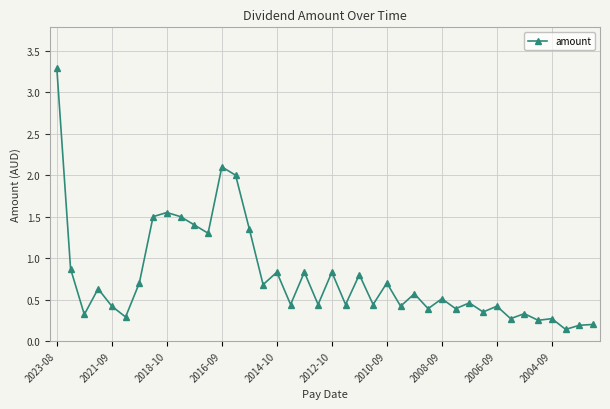

True or false: the data has more than 0 interior local peaks.

True